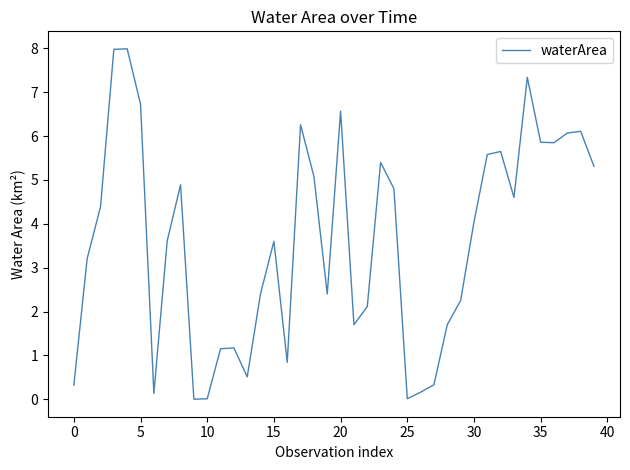

What is the maximum value shown in the chart?

8.0